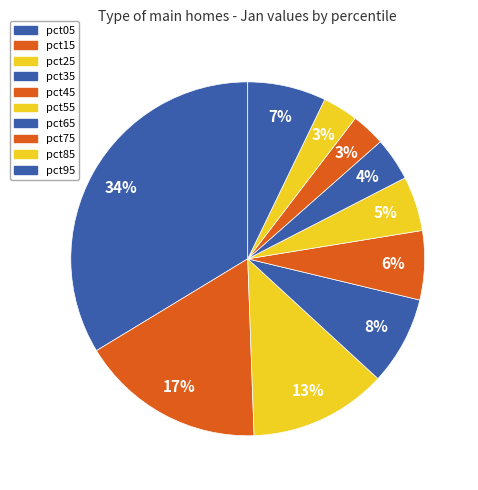

To the nearest percent, what is the average slice percentage?

10%